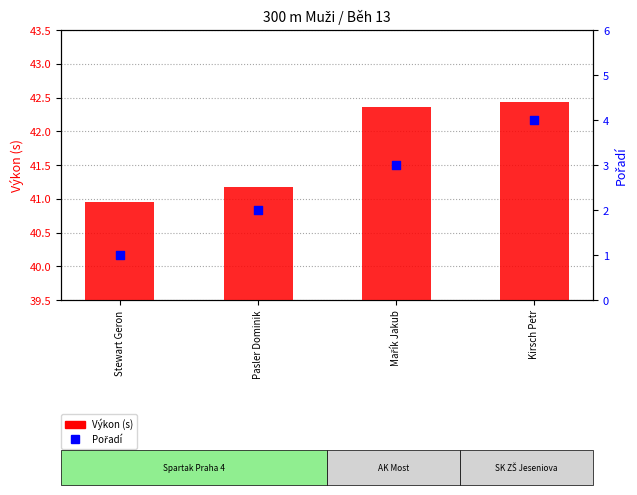

At which category is the sum across all series the highest?

Kirsch Petr